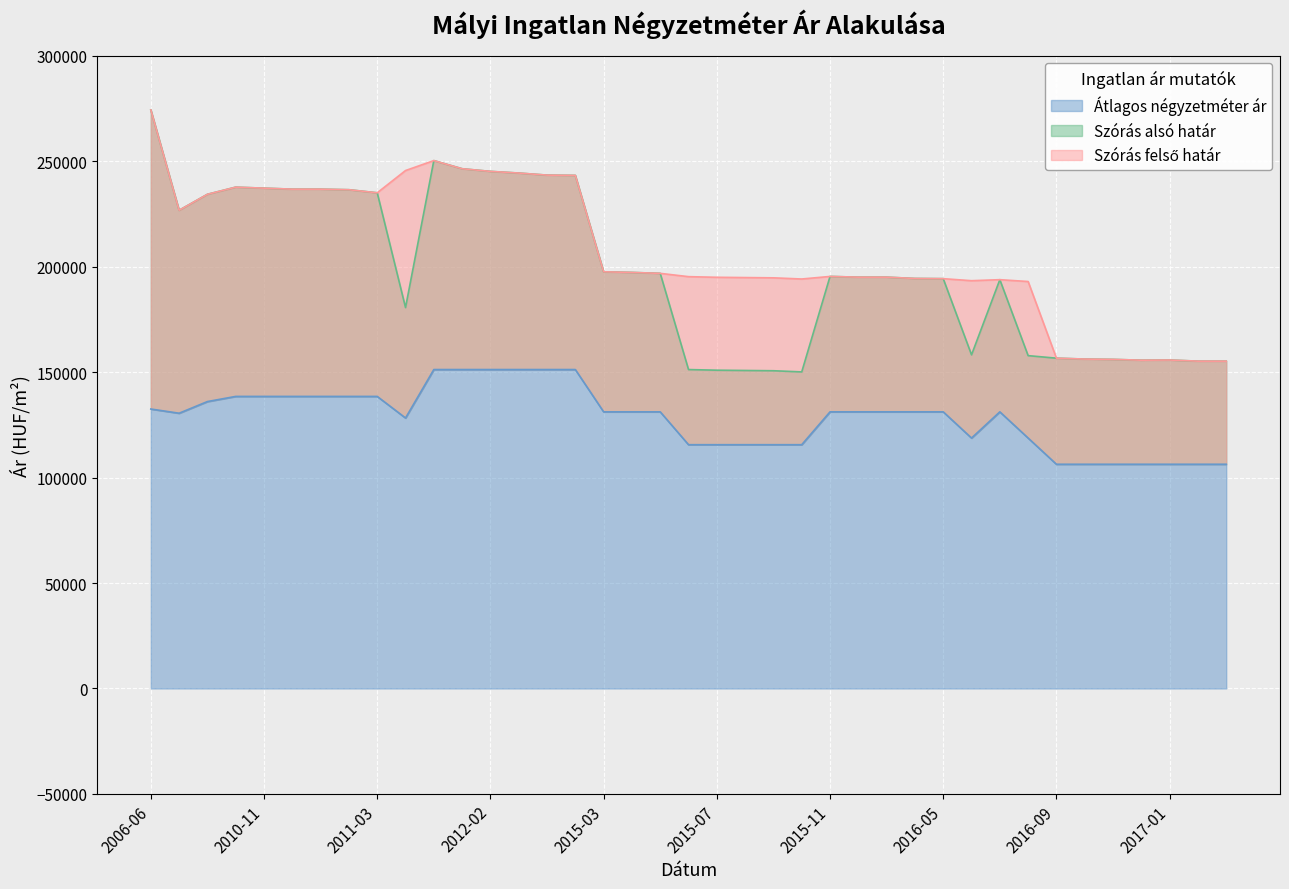

Which category has the highest value across all series?

2006-06